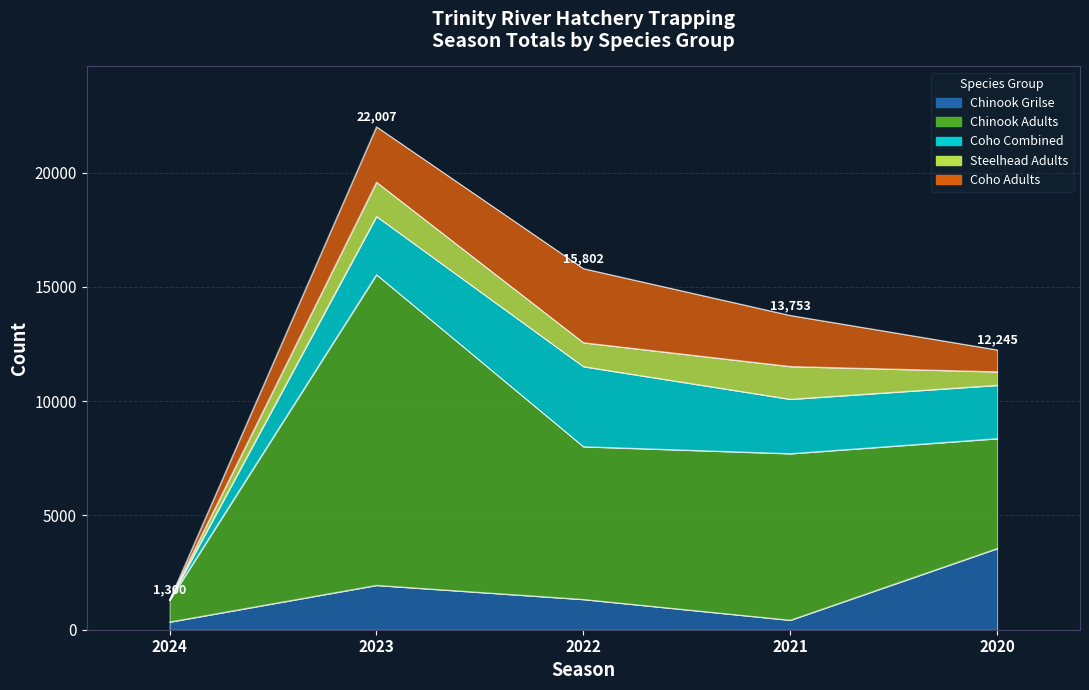

Reading left to right, what are all the values shown in this chart?

Chinook Grilse: 337	1942	1324	417	3555
Chinook Adults: 952	13595	6686	7287	4808
Coho Combined: 0	2548	3504	2382	2333
Steelhead Adults: 11	1497	1047	1433	590
Coho Adults: 0	2425	3241	2234	959